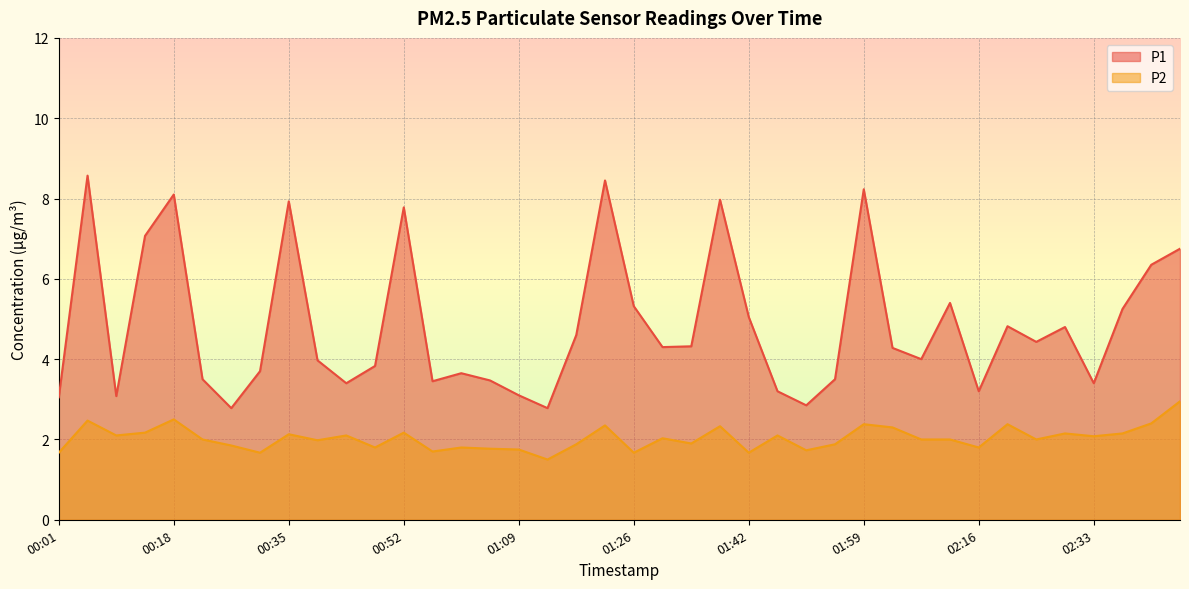

How many lines are shown in the chart?

2